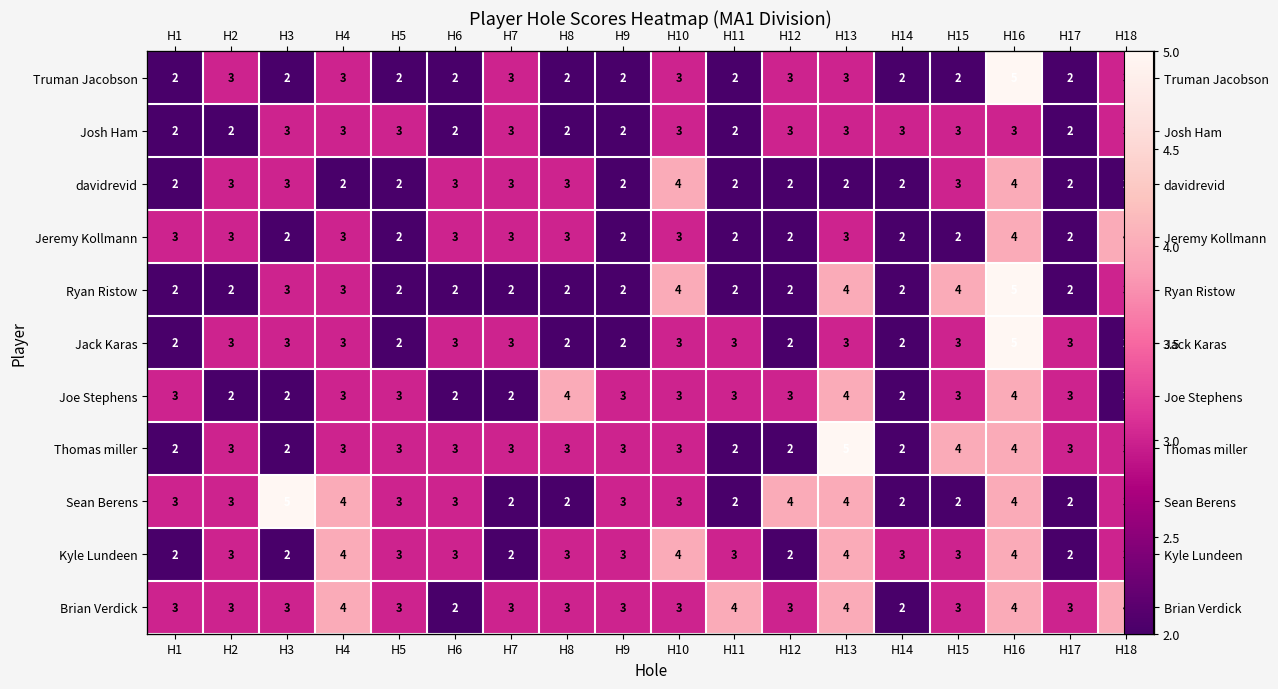

What is the sum of all Jeremy Kollmann values?

48